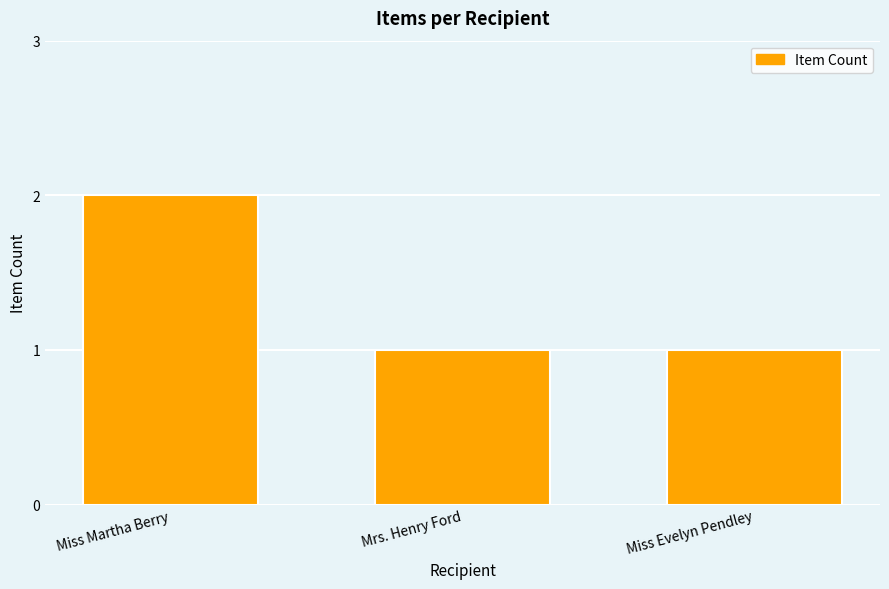

Reading left to right, what are all the values shown in this chart?

Miss Martha Berry=2	Mrs. Henry Ford=1	Miss Evelyn Pendley=1